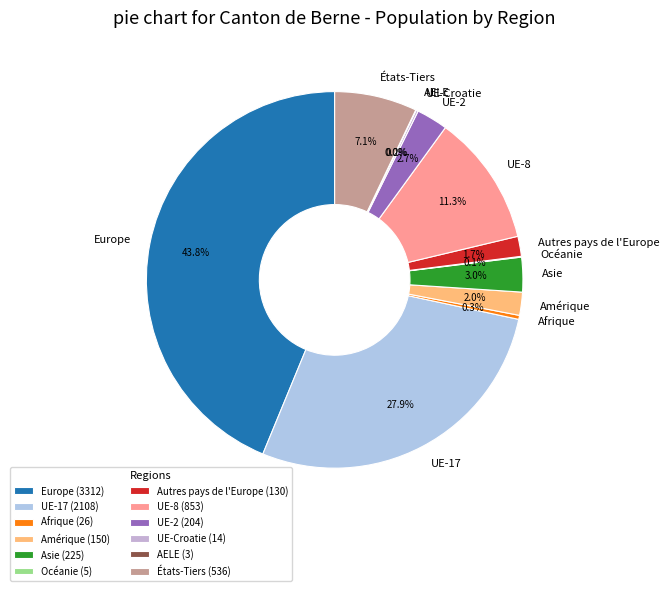

What percentage is NOT represented by Asie?

97.0%